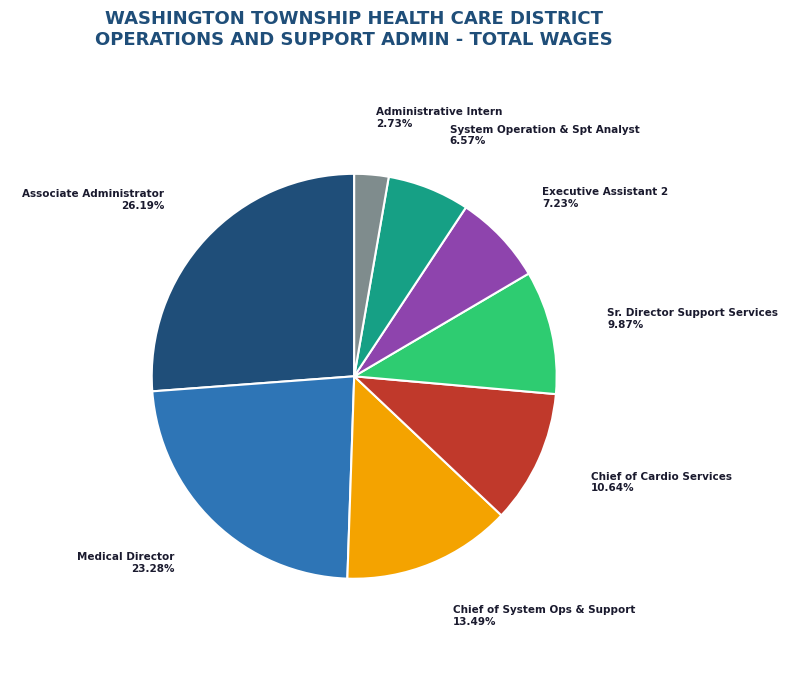

Which slice is the largest?

Associate Administrator